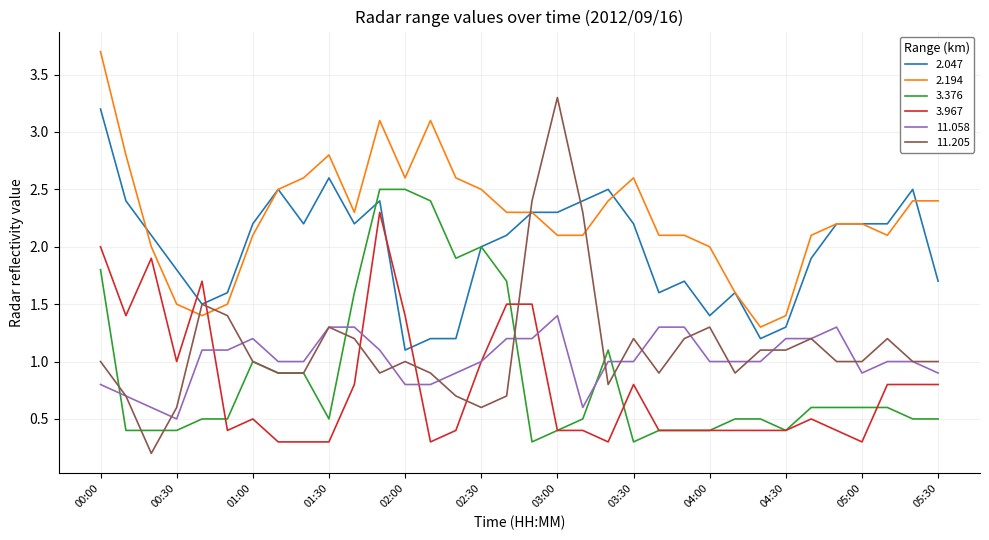

What is the highest value of the 3.967 series?

2.3